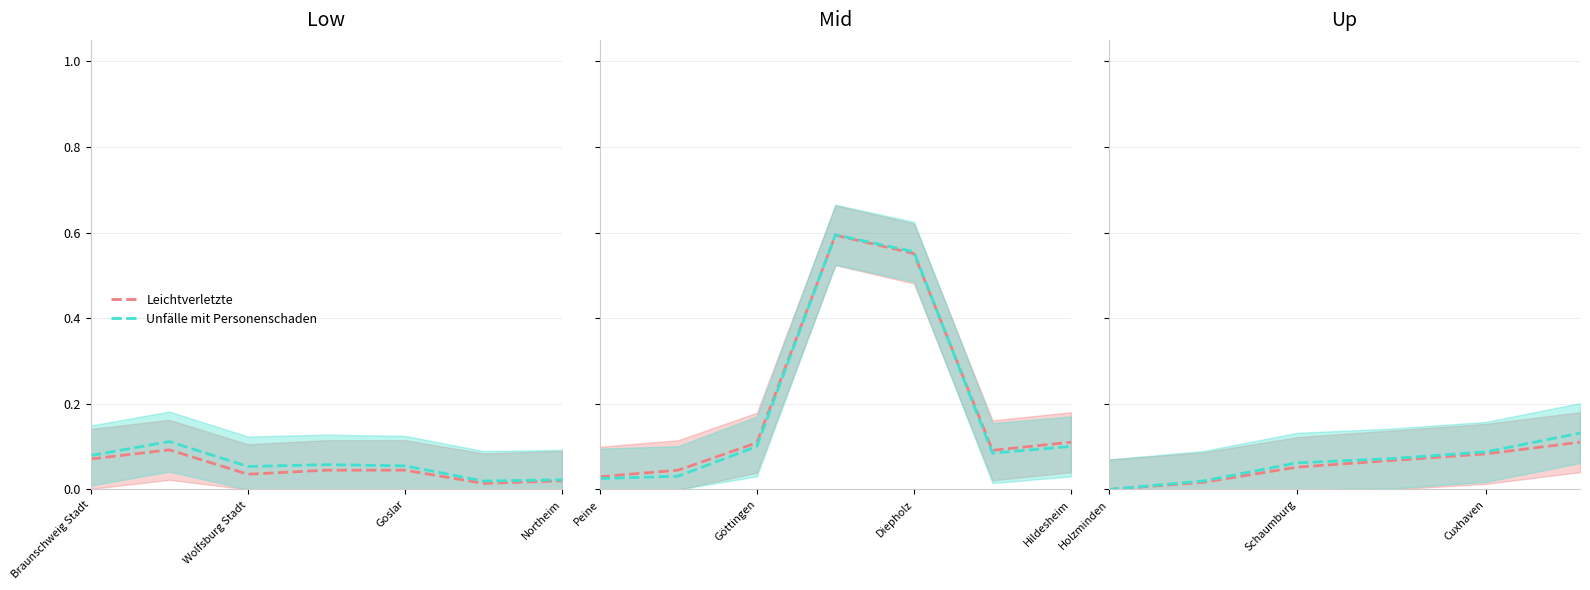

Rank the series by their average value, from highest to lowest.

Unfälle mit Personenschaden, Leichtverletzte